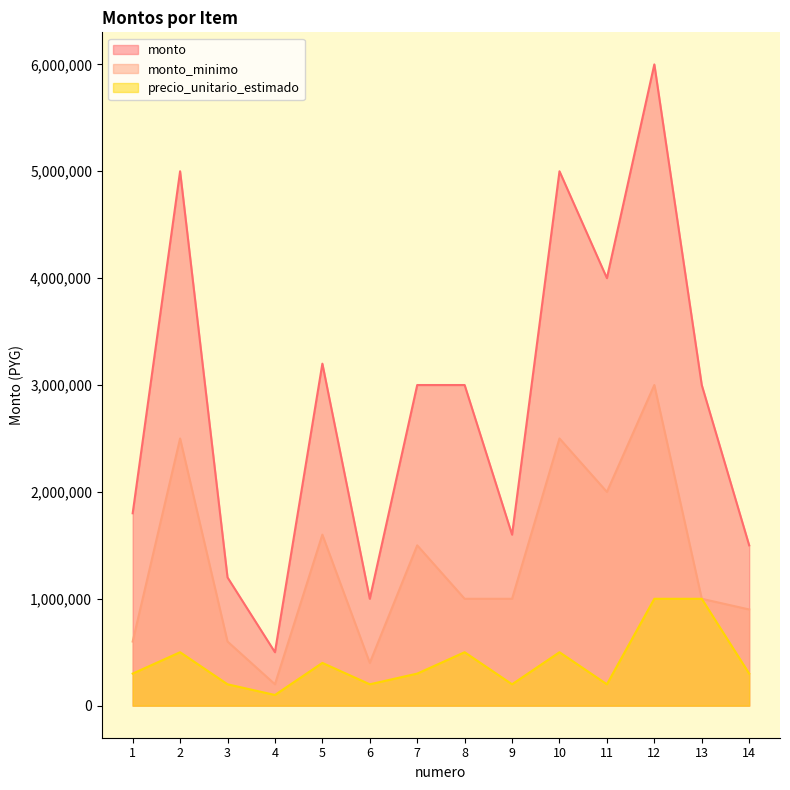

List the labels in order of monto value, largest first.

12, 2, 10, 11, 5, 7, 8, 13, 1, 9, 14, 3, 6, 4